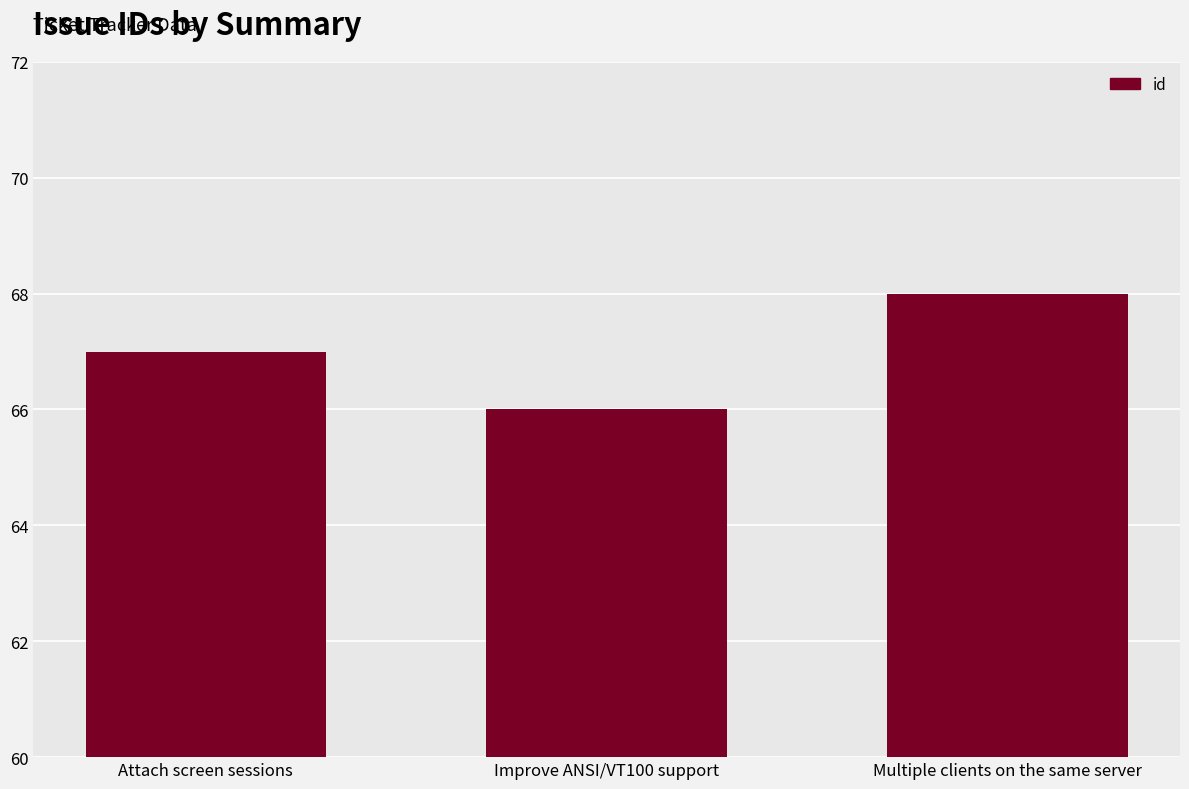

Between Improve ANSI/VT100 support and Attach screen sessions, which is larger?

Attach screen sessions